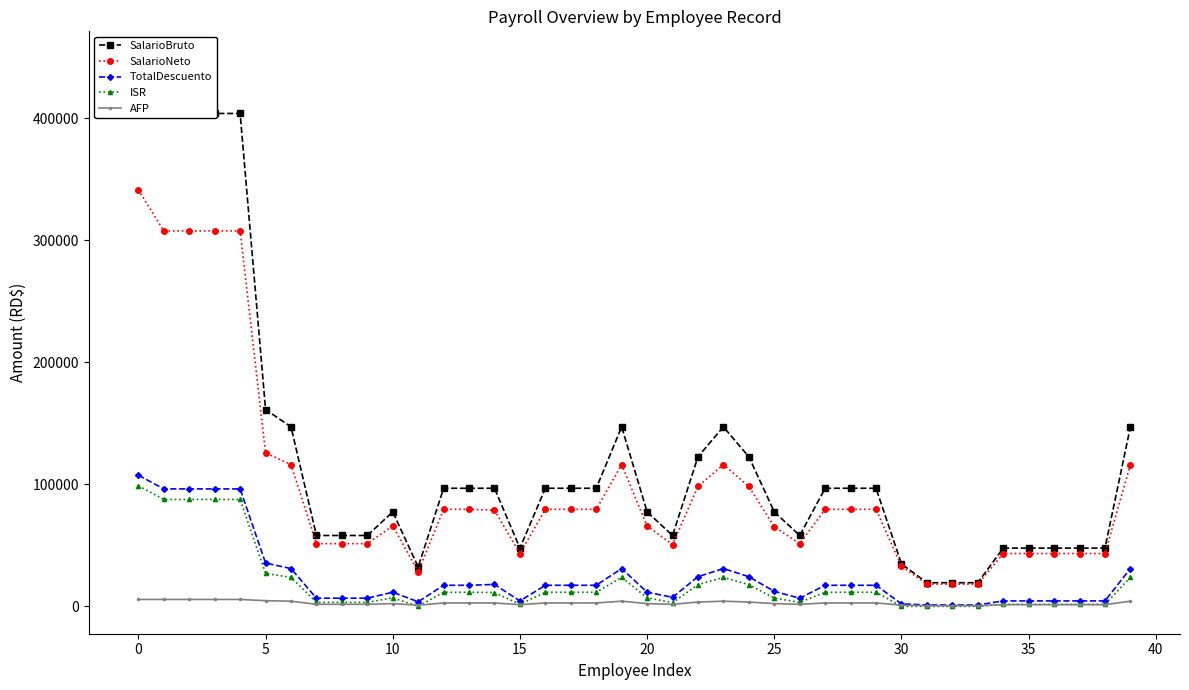

How many values in the SalarioBruto series exceed 96783?

21